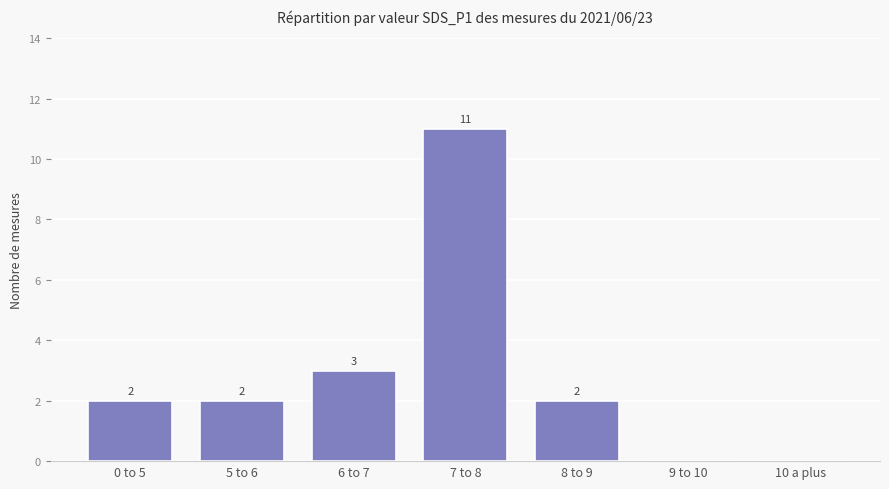

Is it true that the value at 0 to 5 is 2?

True